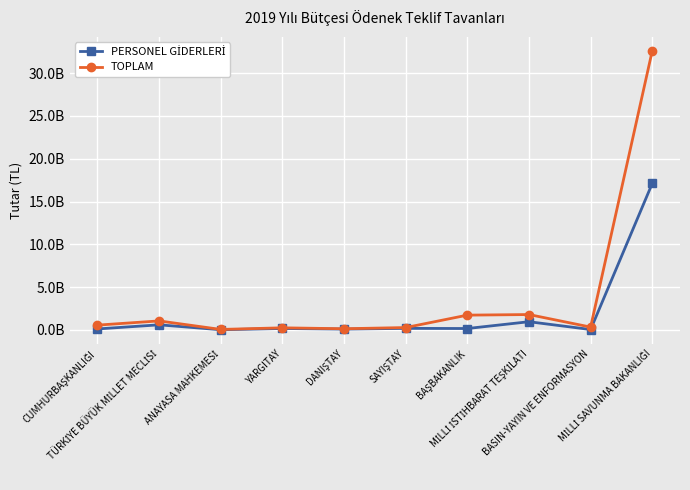

What is the difference between the maximum and minimum values in the TOPLAM series?

32548056000